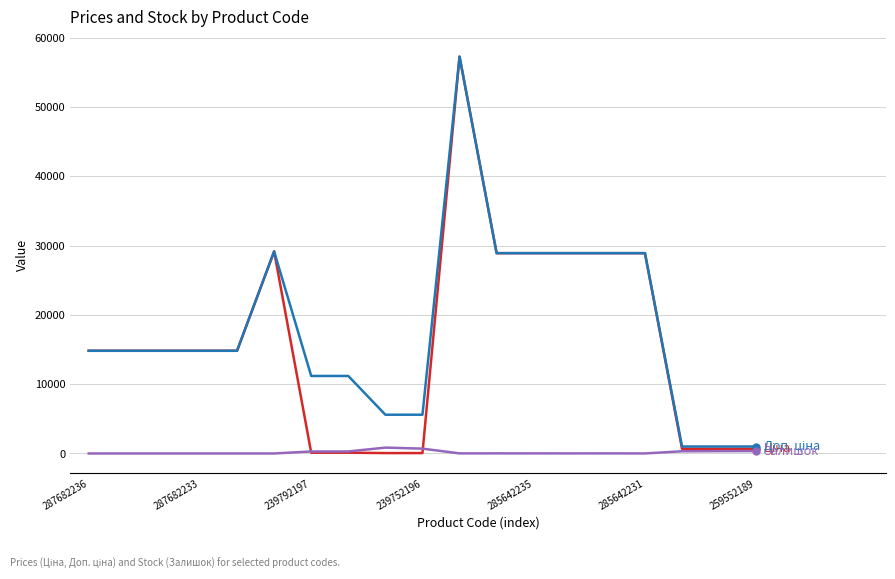

How many lines are shown in the chart?

3